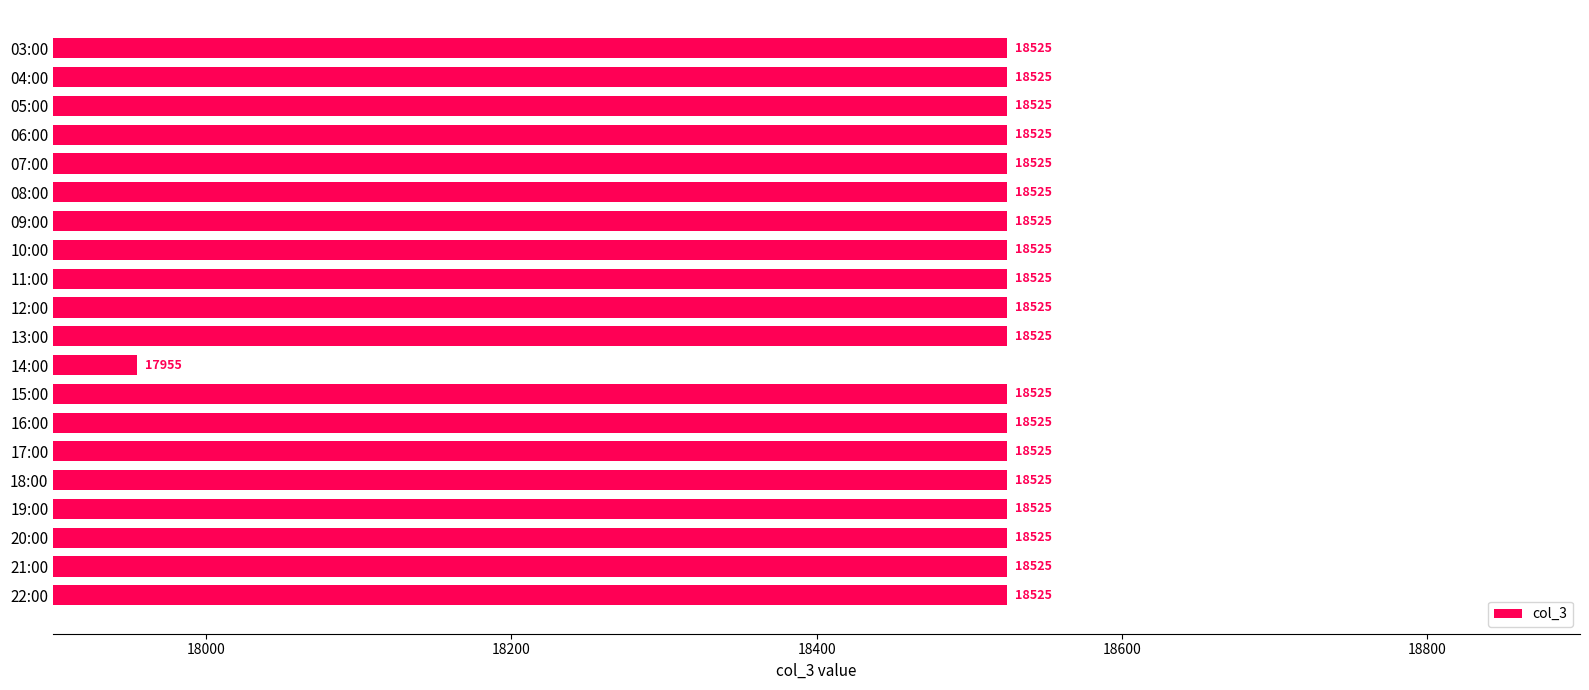

True or false: the data shows 31699 at 21:00.

False